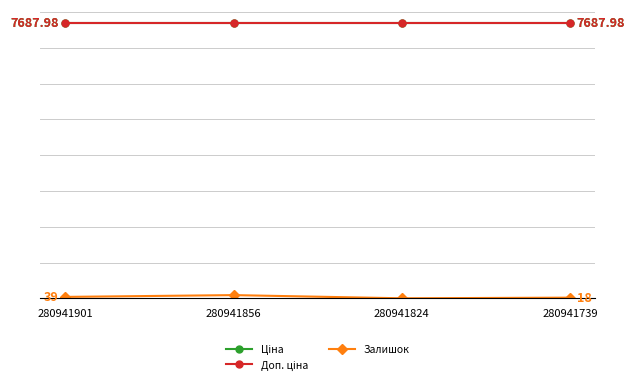

At which category does the chart reach its peak across all series?

280941901